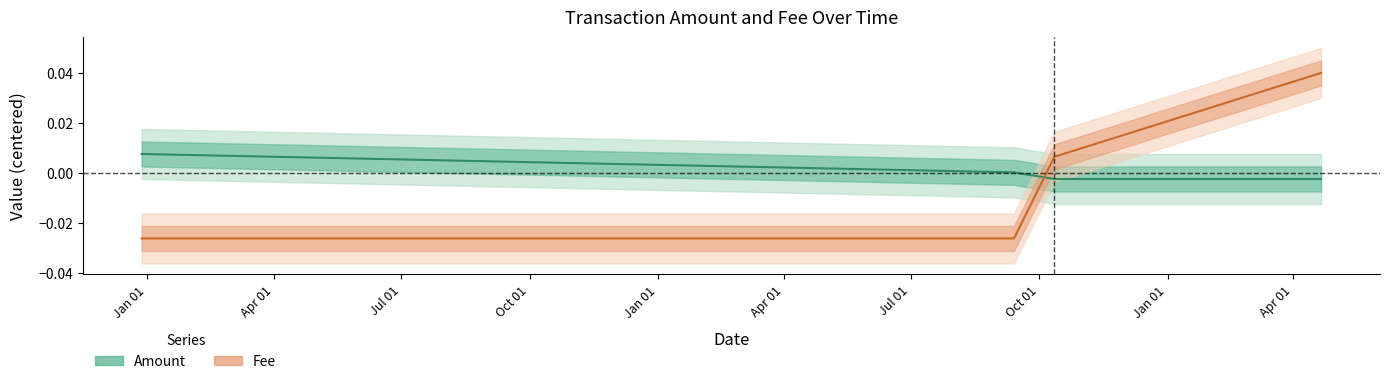

How many categories are shown in the chart?

5